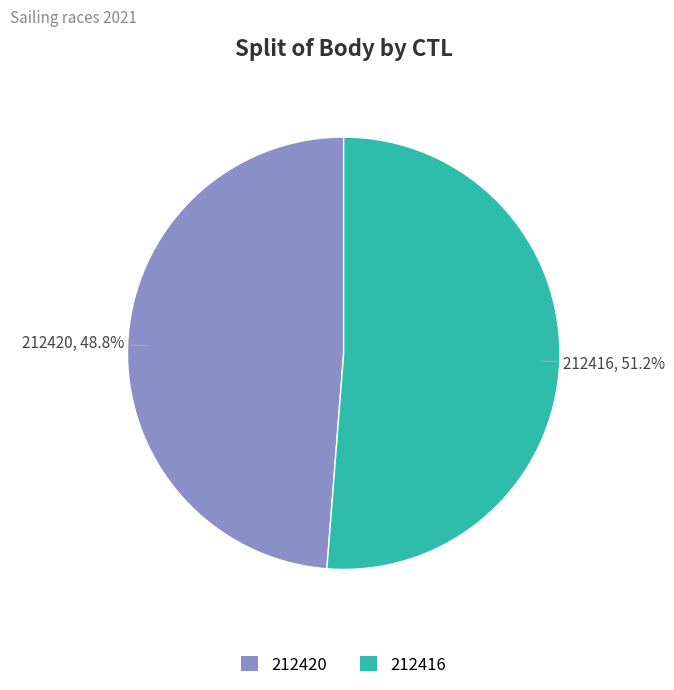

Combined, do 212420 and 212416 account for over 50%?

Yes